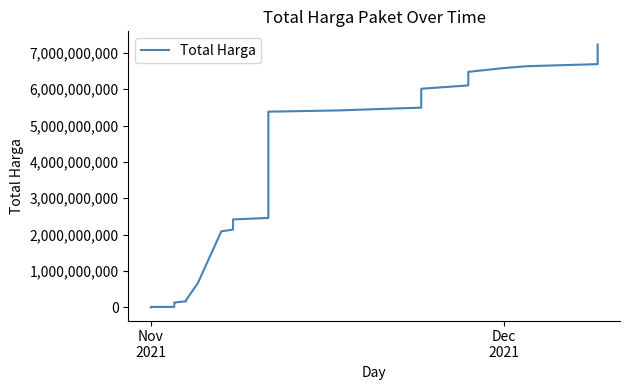

What is the difference between the maximum and minimum values?

7229319485